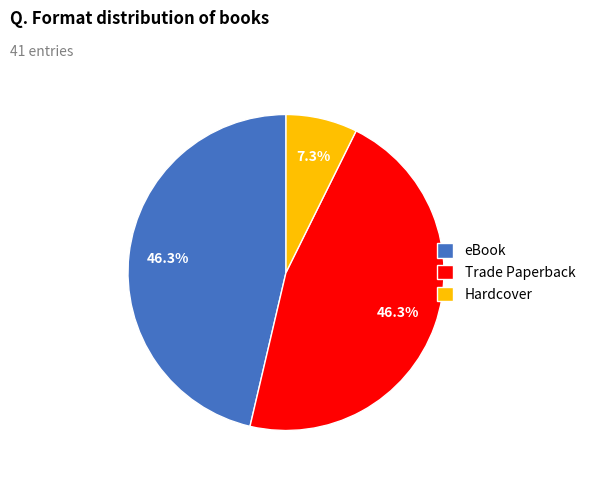

What is the ratio of the value at eBook to the value at Hardcover?

6.3